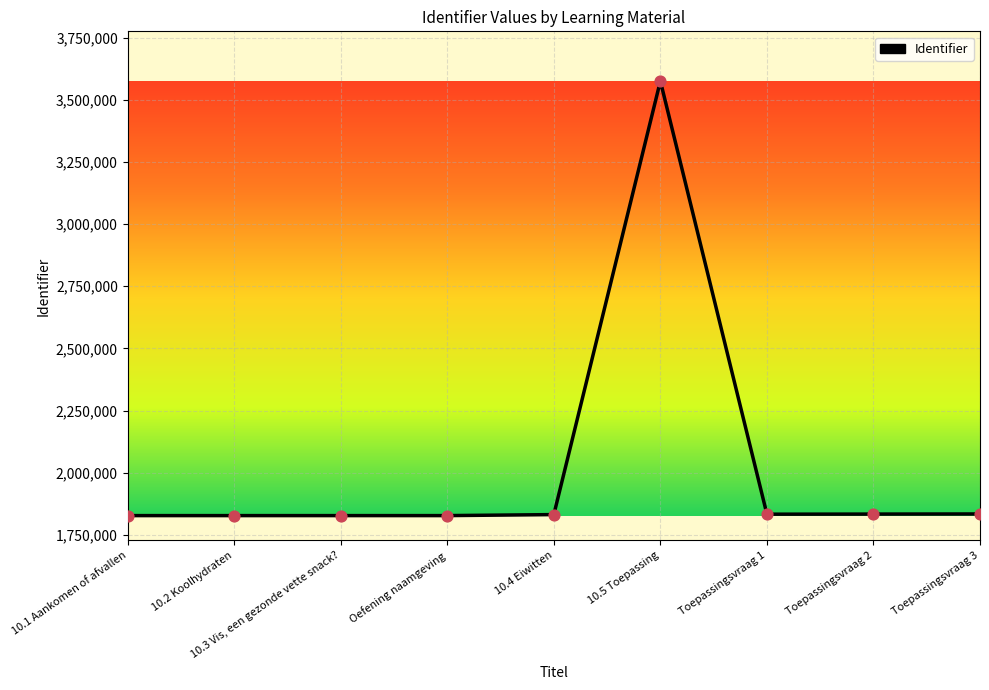

Approximately how many times larger is the value at Toepassingsvraag 2 compared to Oefening naamgeving?

1.0